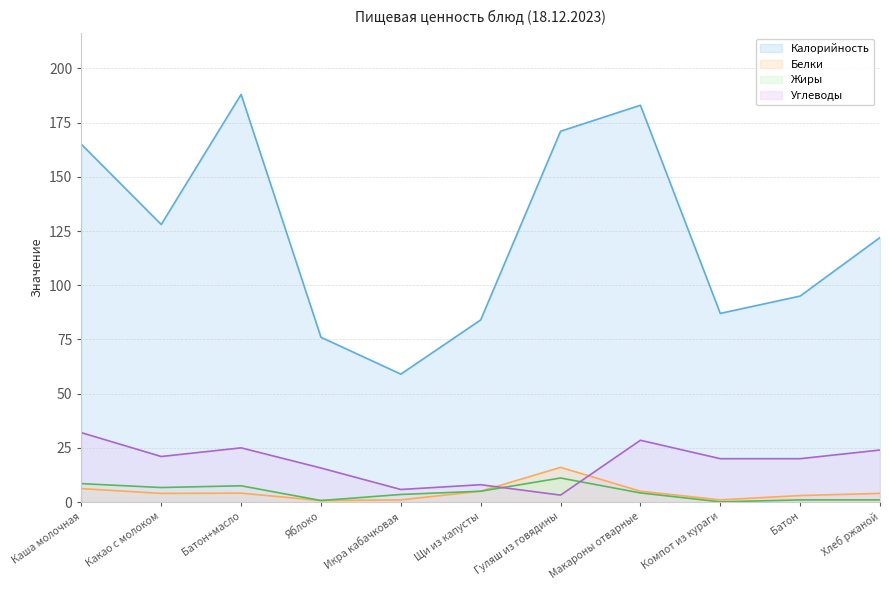

What is the value of the Жиры point at the 8th from the left?

4.2